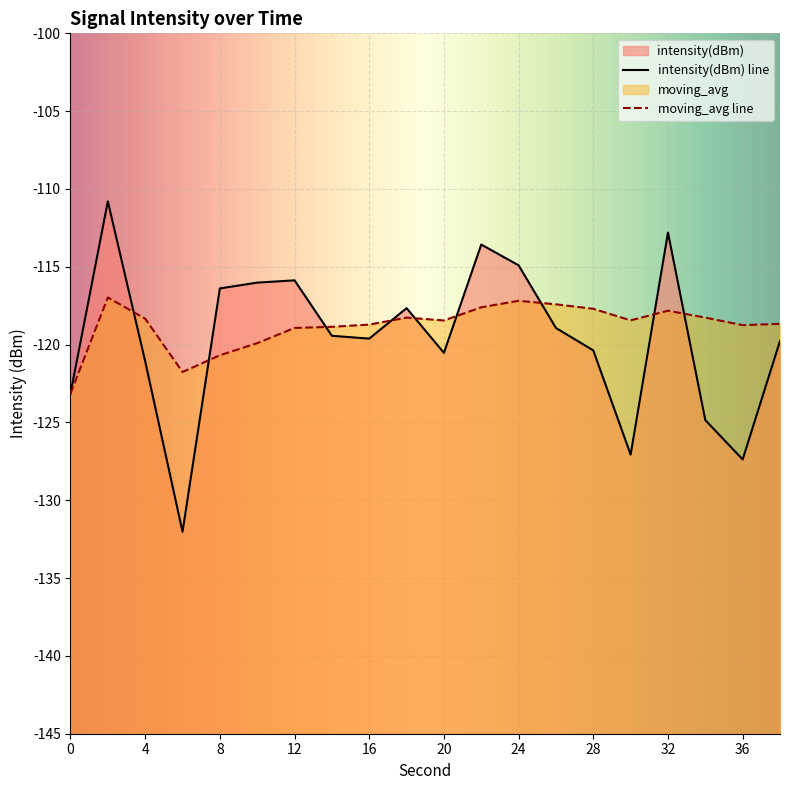

Which series has the largest total across all categories?

moving_avg